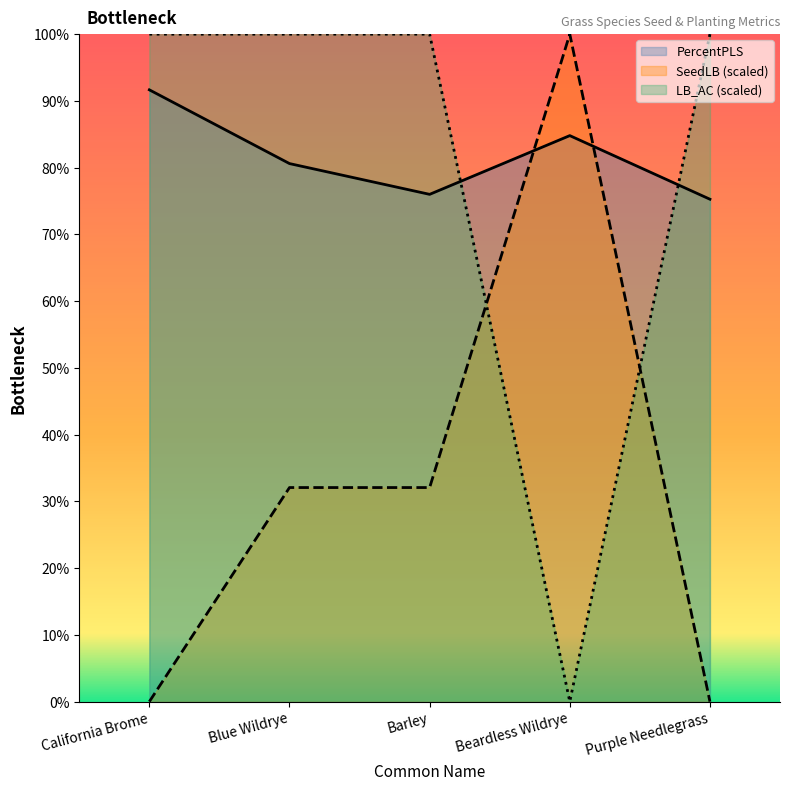

Reading left to right, what are all the values shown in this chart?

PercentPLS: 91.7	80.6	76.0	84.8	75.3
SeedLB: 0.0	32.1	32.1	100.0	0.0
LB_AC: 100.0	100.0	100.0	0.0	100.0